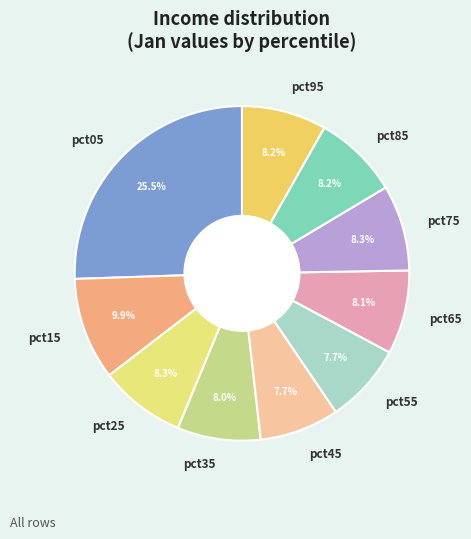

To the nearest percent, what portion does pct25 represent?

8%